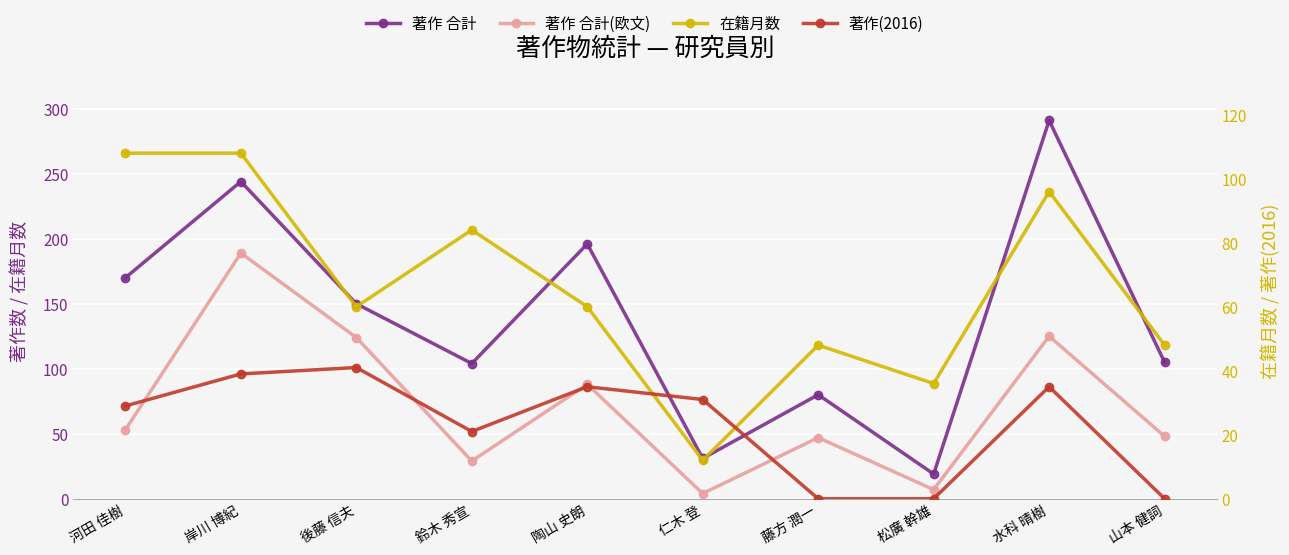

At how many categories does at least one series exceed 187?

3